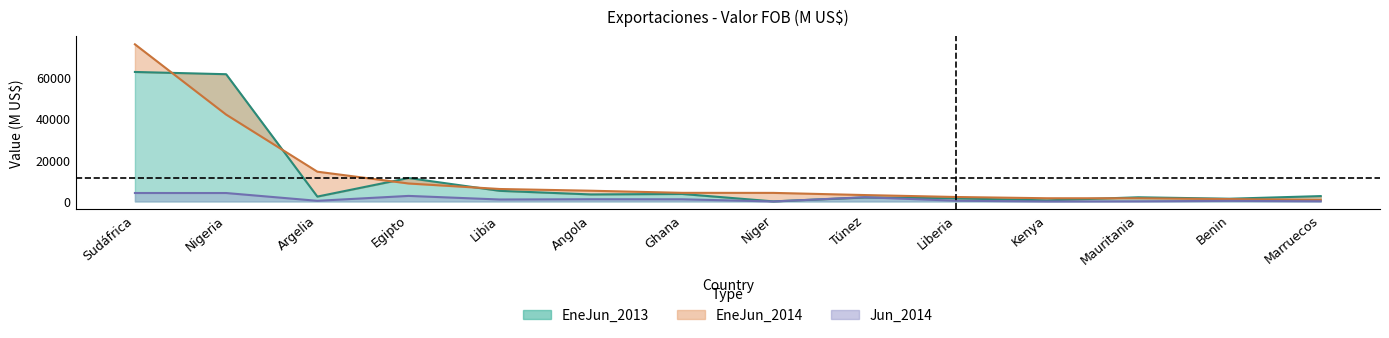

At which category does EneJun_2013 reach its first local peak?

Egipto